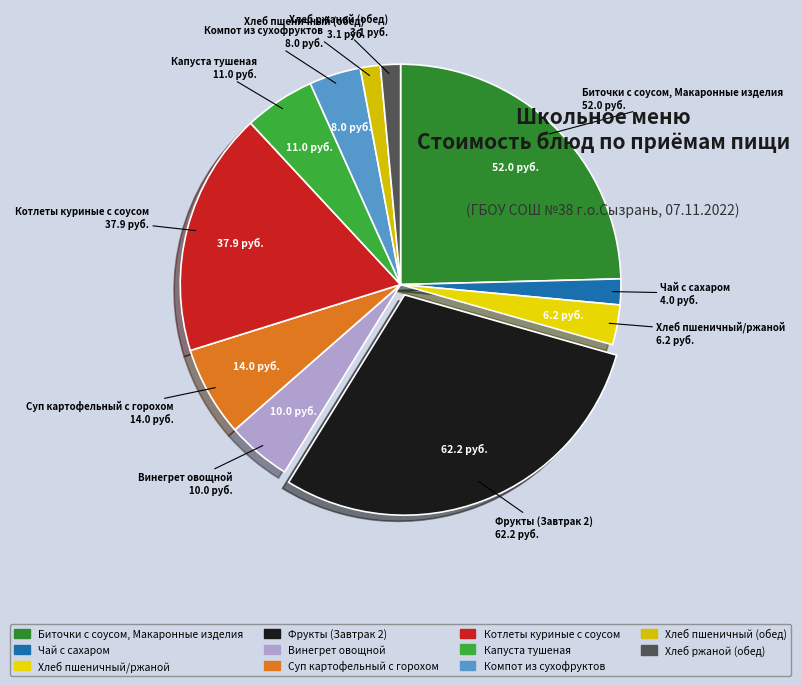

Do Фрукты (Завтрак 2) and Винегрет овощной together represent more than half of the pie?

No